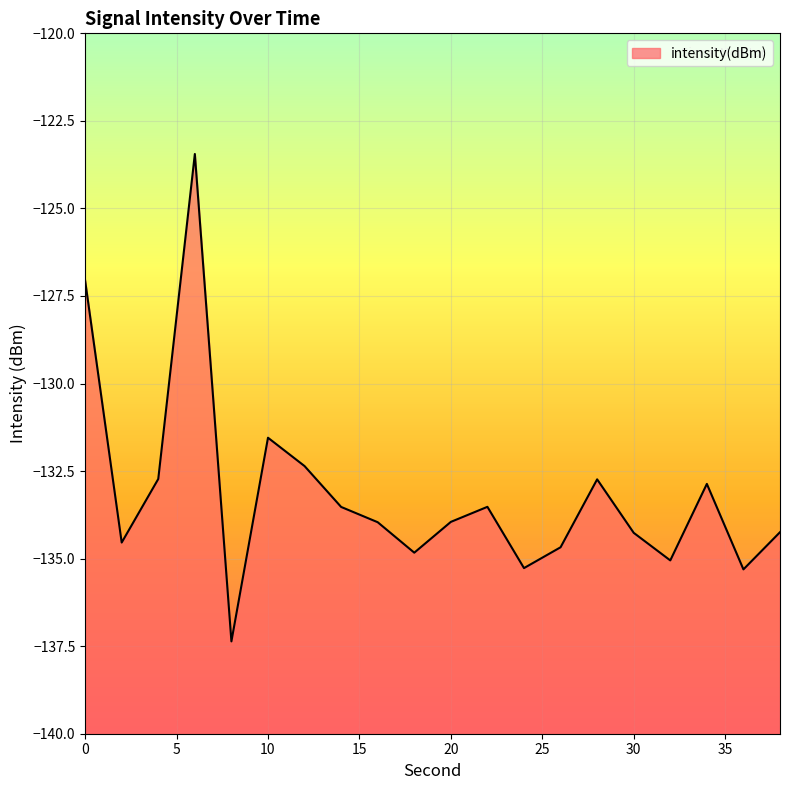

What is the change in value from 2 to 22?

+1.0